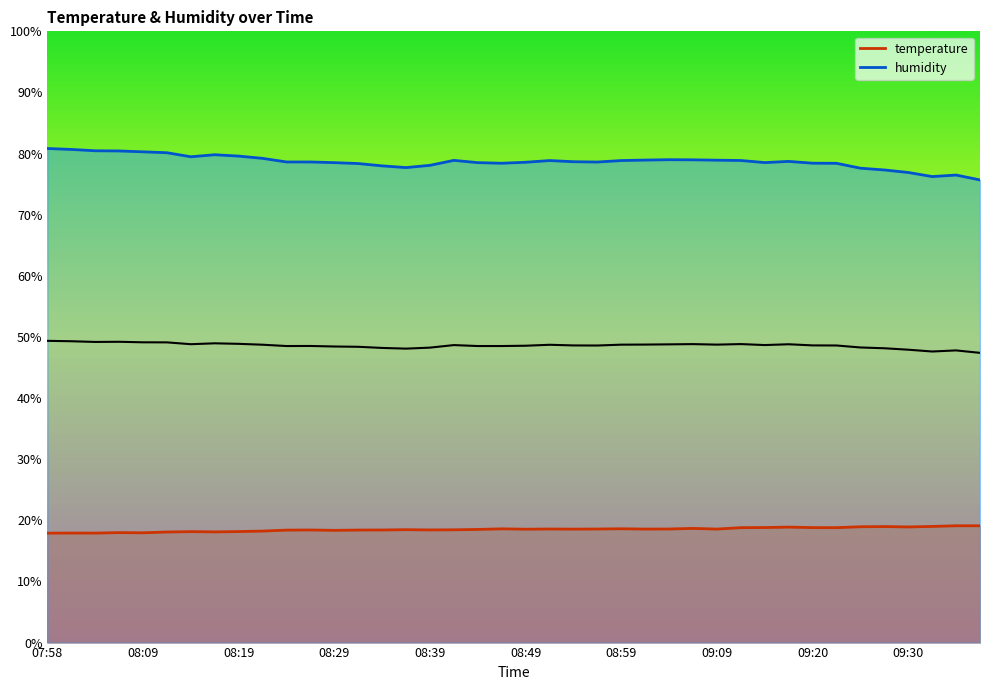

What is the sum of the temperature values at 08:09 and 08:44?

36.5